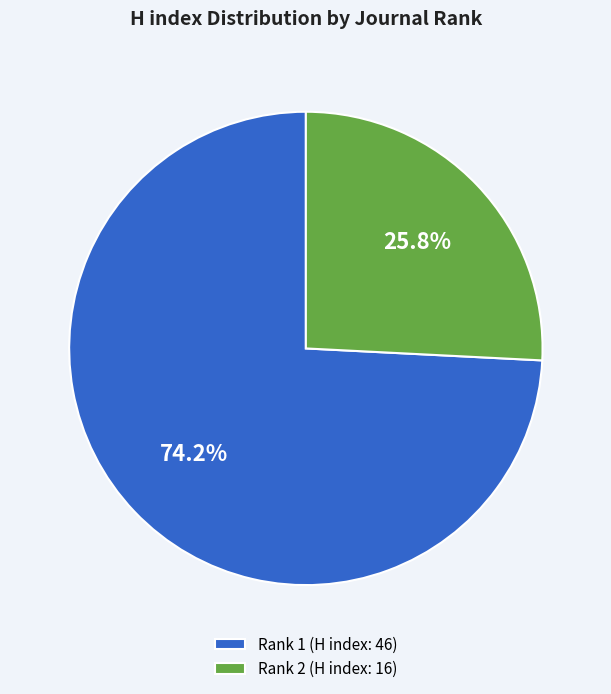

What portion of the pie excludes Rank 1 (H index: 46)?

25.8%